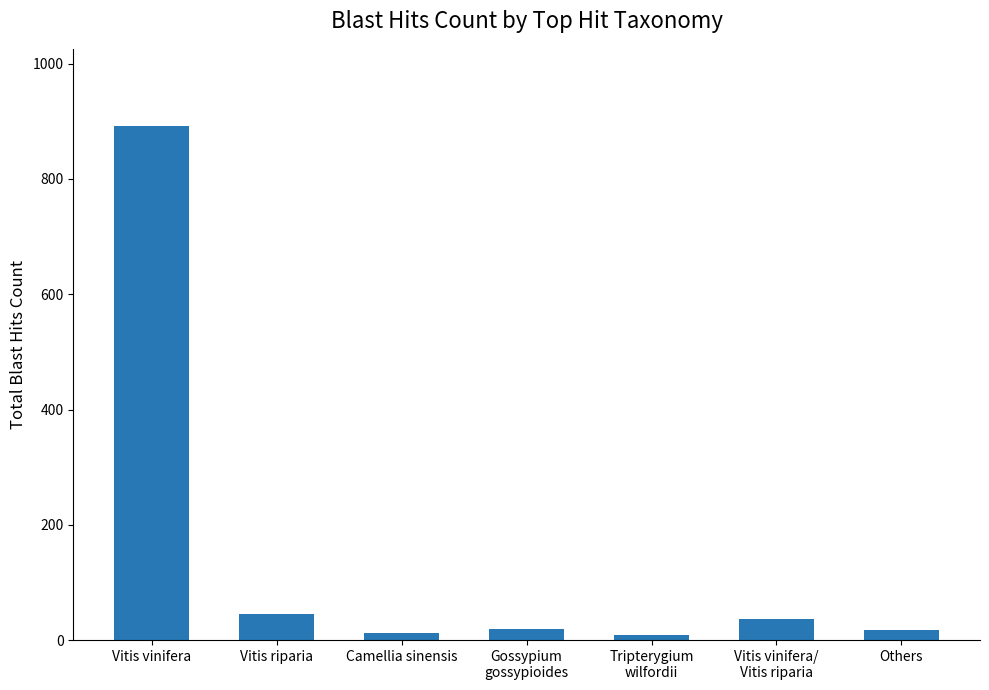

What is the average value?

147